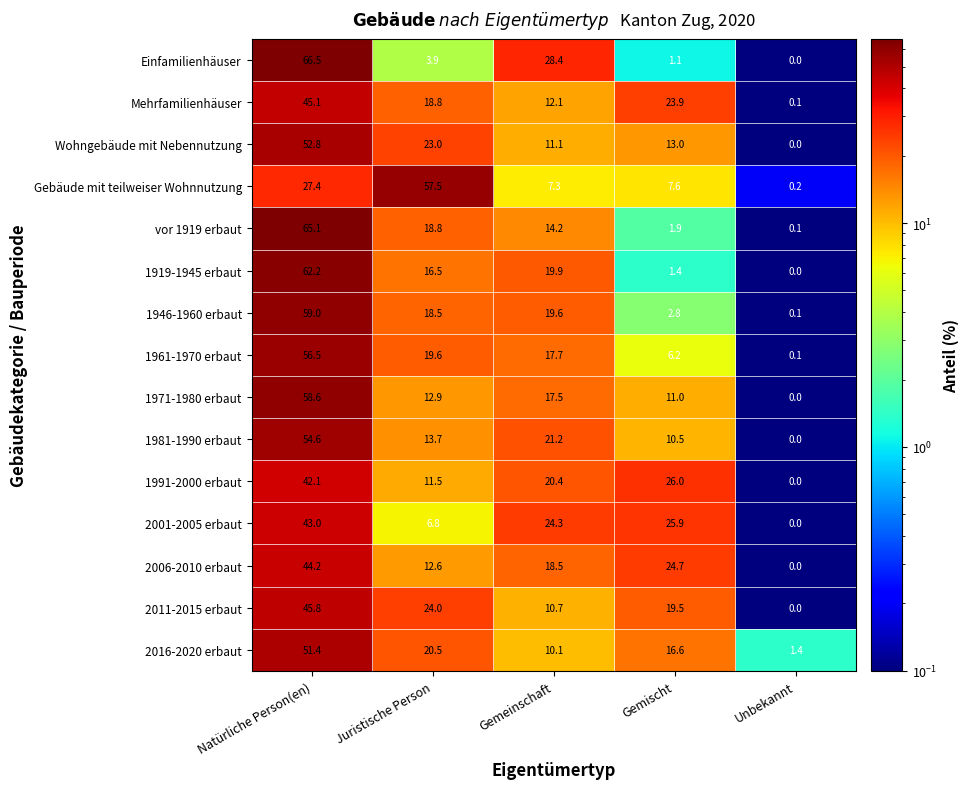

What is the total value across all series at Gemischt?

192.1